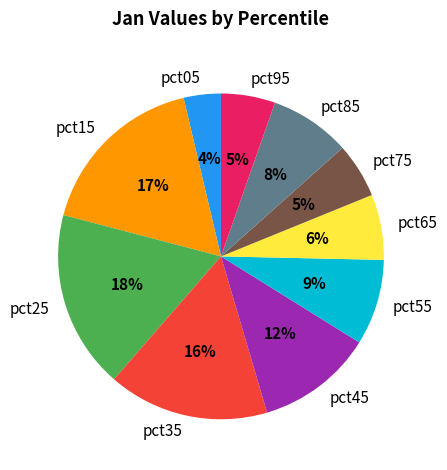

The pct15 slice represents 17% of the pie. True or false?

True